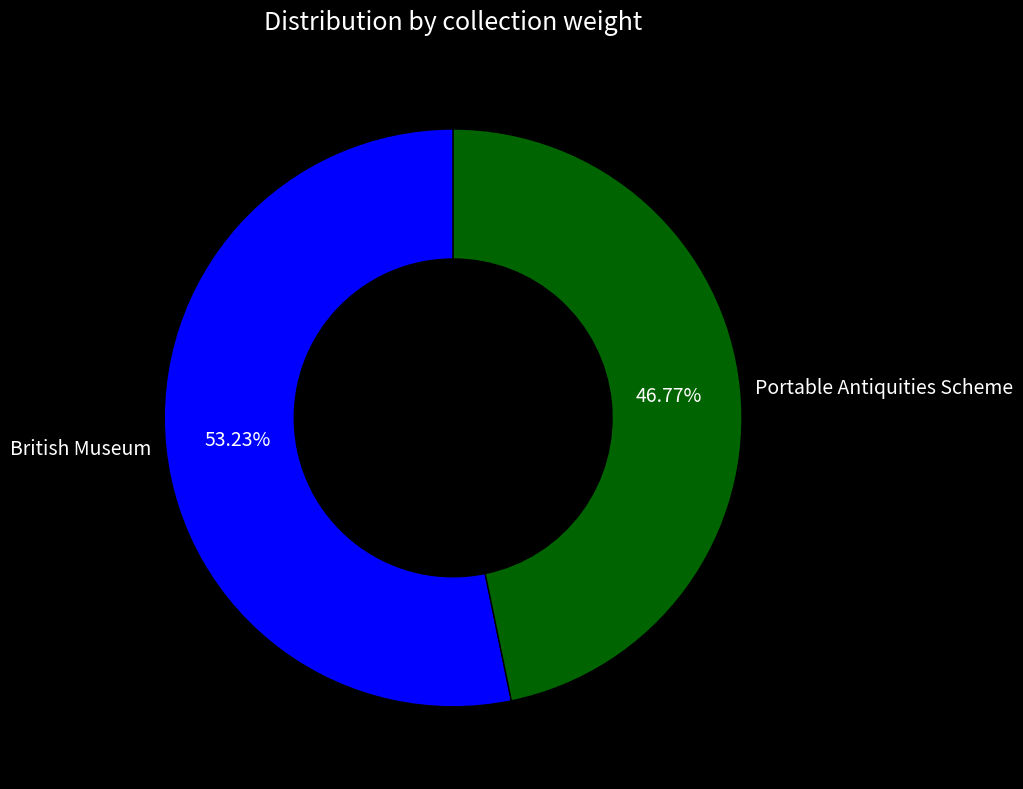

How much of the chart is everything except Portable Antiquities Scheme?

53.2%